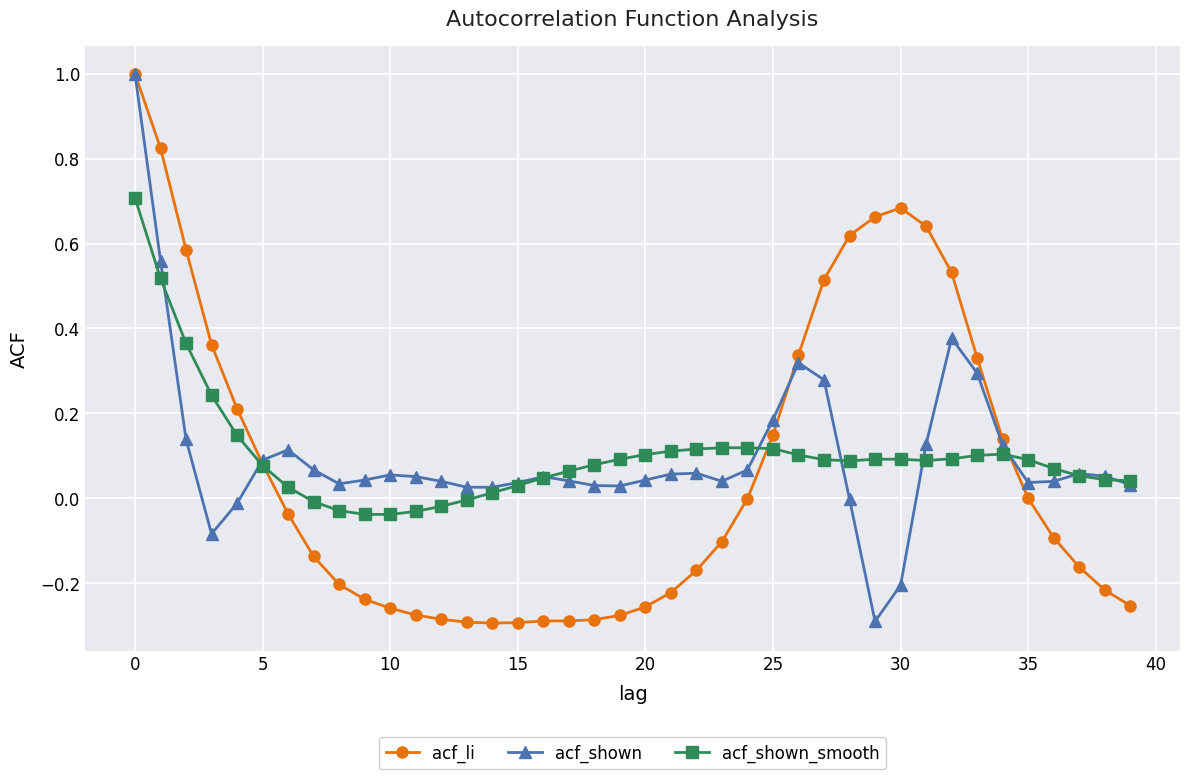

What is the highest value of the acf_li series?

1.0